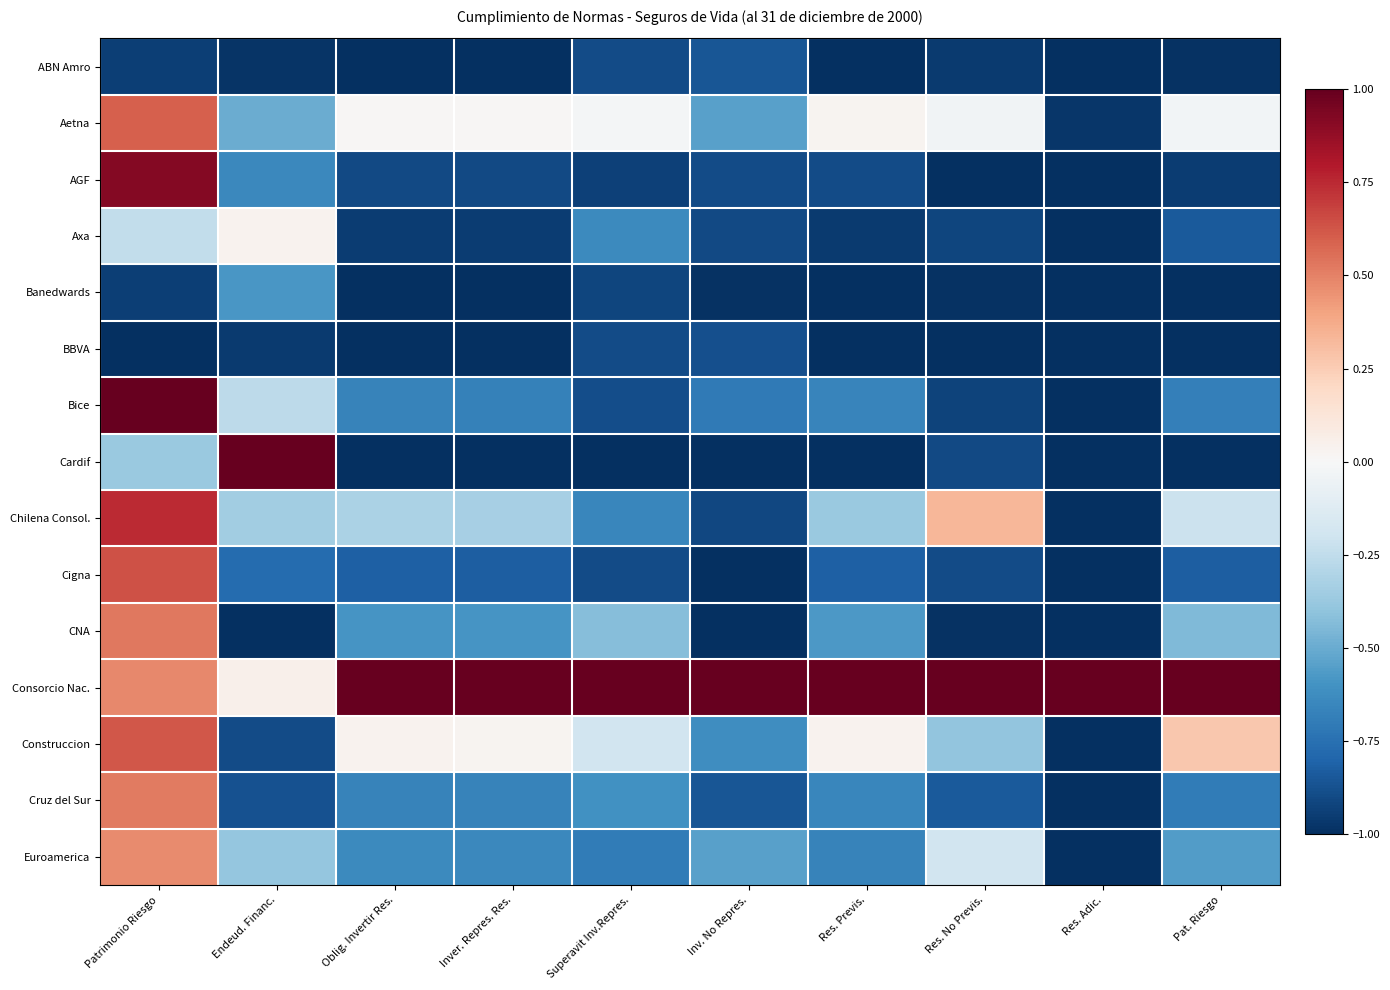

Reading left to right, what are all the values shown in this chart?

ABN Amro: Patrimonio Riesgo=-0.9	Endeud. Financ.=-1.0	Oblig. Invertir Res.=-1.0	Inver. Repres. Res.=-1.0	Superavit Inv.Repres.=-0.9	Inv. No Repres.=-0.9	Res. Previs.=-1.0	Res. No Previs.=-1.0	Res. Adic.=-1.0	Pat. Riesgo=-1.0
Aetna: Patrimonio Riesgo=0.6	Endeud. Financ.=-0.5	Oblig. Invertir Res.=0.0	Inver. Repres. Res.=0.0	Superavit Inv.Repres.=-0.0	Inv. No Repres.=-0.5	Res. Previs.=0.0	Res. No Previs.=-0.0	Res. Adic.=-1.0	Pat. Riesgo=-0.0
AGF: Patrimonio Riesgo=0.9	Endeud. Financ.=-0.6	Oblig. Invertir Res.=-0.9	Inver. Repres. Res.=-0.9	Superavit Inv.Repres.=-0.9	Inv. No Repres.=-0.9	Res. Previs.=-0.9	Res. No Previs.=-1.0	Res. Adic.=-1.0	Pat. Riesgo=-0.9
Axa: Patrimonio Riesgo=-0.2	Endeud. Financ.=0.0	Oblig. Invertir Res.=-1.0	Inver. Repres. Res.=-0.9	Superavit Inv.Repres.=-0.6	Inv. No Repres.=-0.9	Res. Previs.=-1.0	Res. No Previs.=-0.9	Res. Adic.=-1.0	Pat. Riesgo=-0.8
Banedwards: Patrimonio Riesgo=-0.9	Endeud. Financ.=-0.6	Oblig. Invertir Res.=-1.0	Inver. Repres. Res.=-1.0	Superavit Inv.Repres.=-0.9	Inv. No Repres.=-1.0	Res. Previs.=-1.0	Res. No Previs.=-1.0	Res. Adic.=-1.0	Pat. Riesgo=-1.0
BBVA: Patrimonio Riesgo=-1.0	Endeud. Financ.=-1.0	Oblig. Invertir Res.=-1.0	Inver. Repres. Res.=-1.0	Superavit Inv.Repres.=-0.9	Inv. No Repres.=-0.9	Res. Previs.=-1.0	Res. No Previs.=-1.0	Res. Adic.=-1.0	Pat. Riesgo=-1.0
Bice: Patrimonio Riesgo=1.0	Endeud. Financ.=-0.3	Oblig. Invertir Res.=-0.7	Inver. Repres. Res.=-0.7	Superavit Inv.Repres.=-0.9	Inv. No Repres.=-0.7	Res. Previs.=-0.7	Res. No Previs.=-0.9	Res. Adic.=-1.0	Pat. Riesgo=-0.7
Cardif: Patrimonio Riesgo=-0.4	Endeud. Financ.=1.0	Oblig. Invertir Res.=-1.0	Inver. Repres. Res.=-1.0	Superavit Inv.Repres.=-1.0	Inv. No Repres.=-1.0	Res. Previs.=-1.0	Res. No Previs.=-0.9	Res. Adic.=-1.0	Pat. Riesgo=-1.0
Chilena Consol.: Patrimonio Riesgo=0.7	Endeud. Financ.=-0.3	Oblig. Invertir Res.=-0.3	Inver. Repres. Res.=-0.3	Superavit Inv.Repres.=-0.7	Inv. No Repres.=-0.9	Res. Previs.=-0.4	Res. No Previs.=0.3	Res. Adic.=-1.0	Pat. Riesgo=-0.2
Cigna: Patrimonio Riesgo=0.6	Endeud. Financ.=-0.8	Oblig. Invertir Res.=-0.8	Inver. Repres. Res.=-0.8	Superavit Inv.Repres.=-0.9	Inv. No Repres.=-1.0	Res. Previs.=-0.8	Res. No Previs.=-0.9	Res. Adic.=-1.0	Pat. Riesgo=-0.8
CNA: Patrimonio Riesgo=0.5	Endeud. Financ.=-1.0	Oblig. Invertir Res.=-0.6	Inver. Repres. Res.=-0.6	Superavit Inv.Repres.=-0.4	Inv. No Repres.=-1.0	Res. Previs.=-0.6	Res. No Previs.=-1.0	Res. Adic.=-1.0	Pat. Riesgo=-0.4
Consorcio Nac.: Patrimonio Riesgo=0.5	Endeud. Financ.=0.1	Oblig. Invertir Res.=1.0	Inver. Repres. Res.=1.0	Superavit Inv.Repres.=1.0	Inv. No Repres.=1.0	Res. Previs.=1.0	Res. No Previs.=1.0	Res. Adic.=1.0	Pat. Riesgo=1.0
Construccion: Patrimonio Riesgo=0.6	Endeud. Financ.=-0.9	Oblig. Invertir Res.=0.0	Inver. Repres. Res.=0.0	Superavit Inv.Repres.=-0.2	Inv. No Repres.=-0.6	Res. Previs.=0.0	Res. No Previs.=-0.4	Res. Adic.=-1.0	Pat. Riesgo=0.3
Cruz del Sur: Patrimonio Riesgo=0.5	Endeud. Financ.=-0.9	Oblig. Invertir Res.=-0.7	Inver. Repres. Res.=-0.7	Superavit Inv.Repres.=-0.6	Inv. No Repres.=-0.9	Res. Previs.=-0.7	Res. No Previs.=-0.8	Res. Adic.=-1.0	Pat. Riesgo=-0.7
Euroamerica: Patrimonio Riesgo=0.5	Endeud. Financ.=-0.4	Oblig. Invertir Res.=-0.6	Inver. Repres. Res.=-0.6	Superavit Inv.Repres.=-0.7	Inv. No Repres.=-0.5	Res. Previs.=-0.7	Res. No Previs.=-0.2	Res. Adic.=-1.0	Pat. Riesgo=-0.6